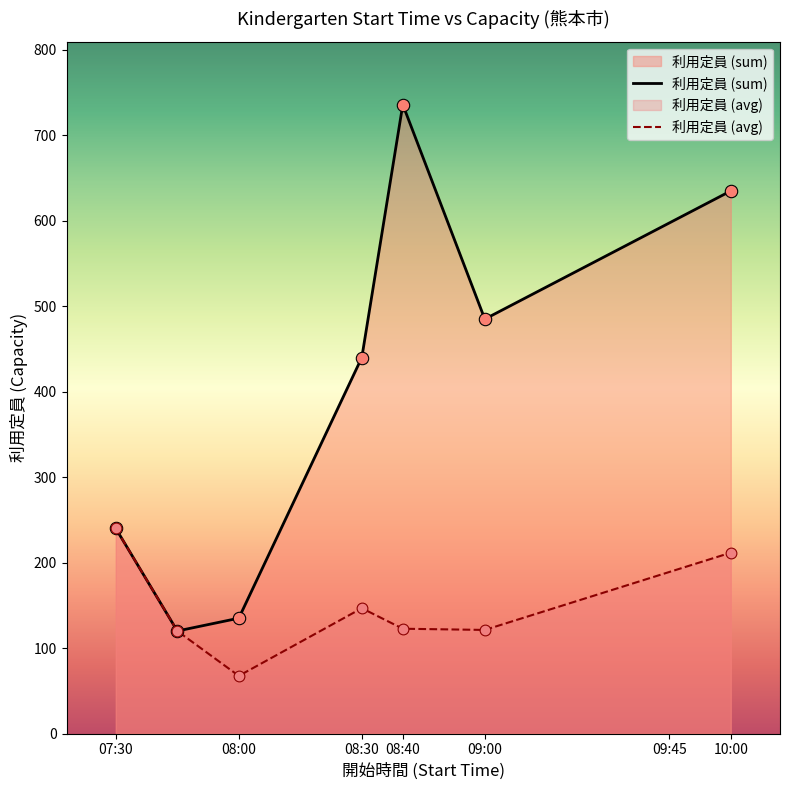

Which series reaches the maximum Y coordinate?

利用定員 (sum)